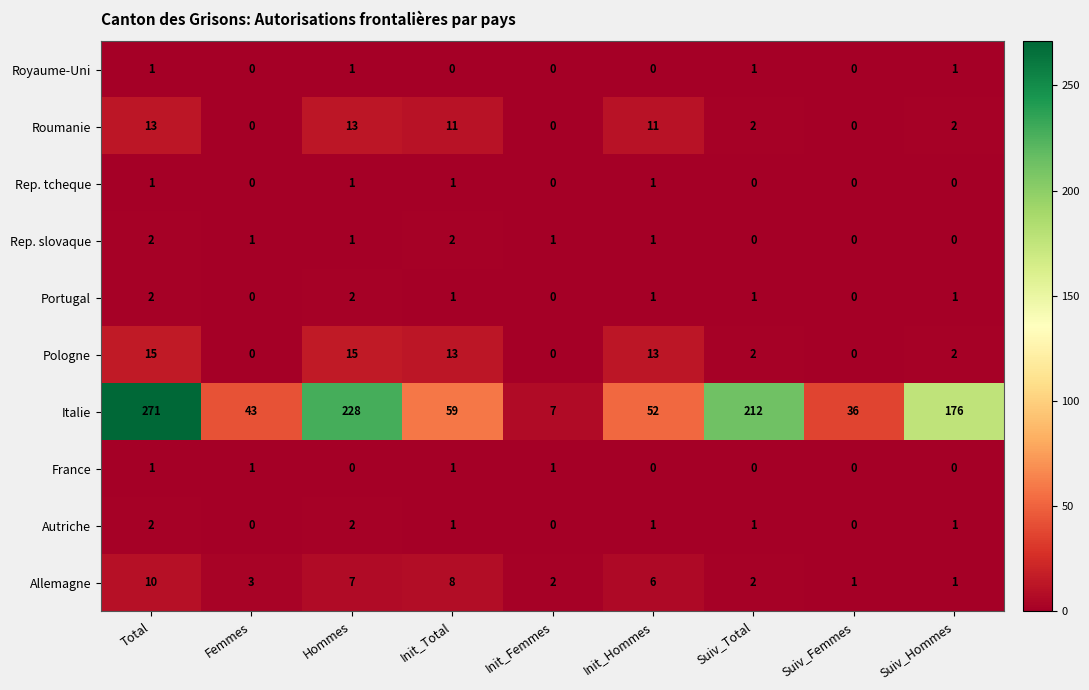

What is the maximum value shown in the chart?

271